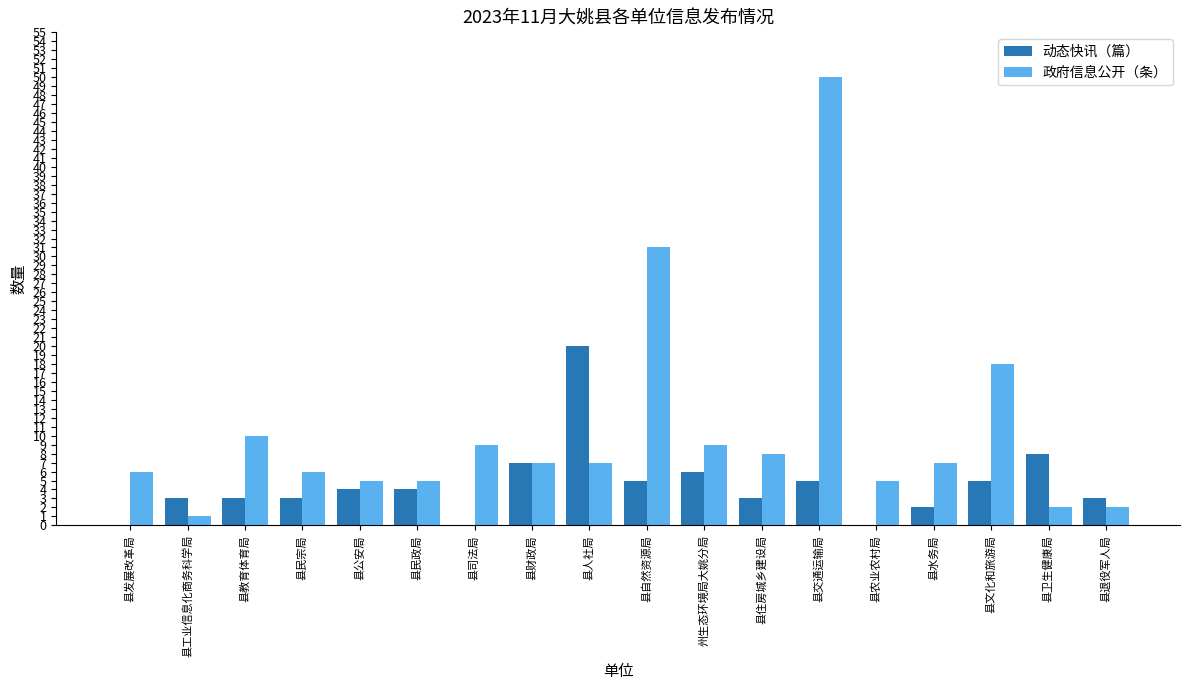

The value of 政府信息公开（条） at 县农业农村局 is 1. True or false?

False